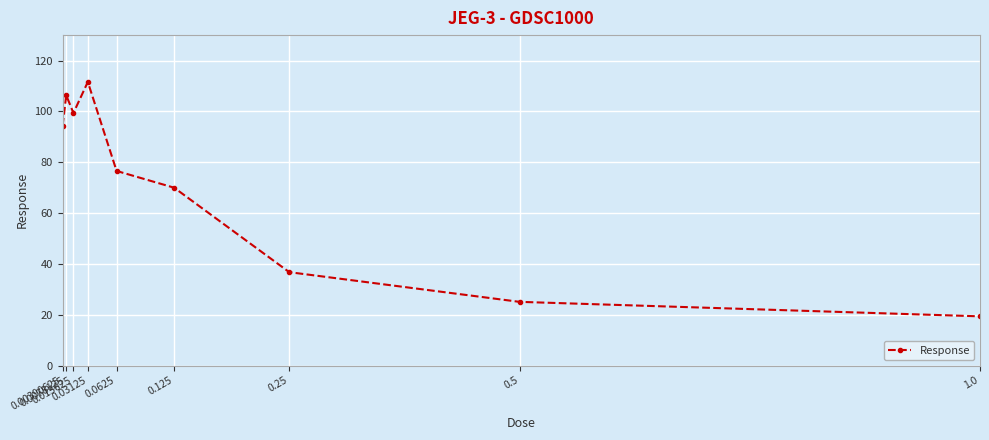

What position from the left is 0.25?

7